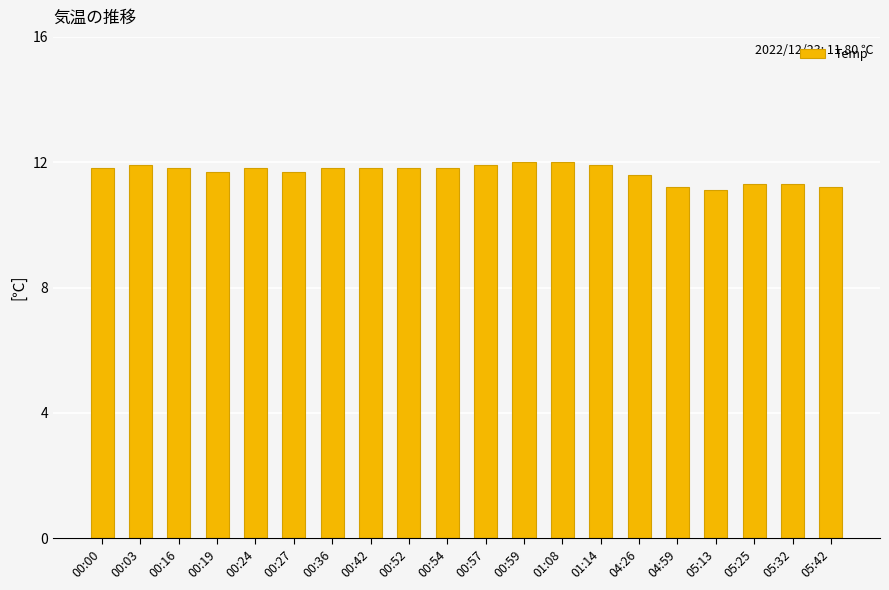

Reading right to left, extract all data points from this chart.

11.2	11.3	11.3	11.1	11.2	11.6	11.9	12.0	12.0	11.9	11.8	11.8	11.8	11.8	11.7	11.8	11.7	11.8	11.9	11.8